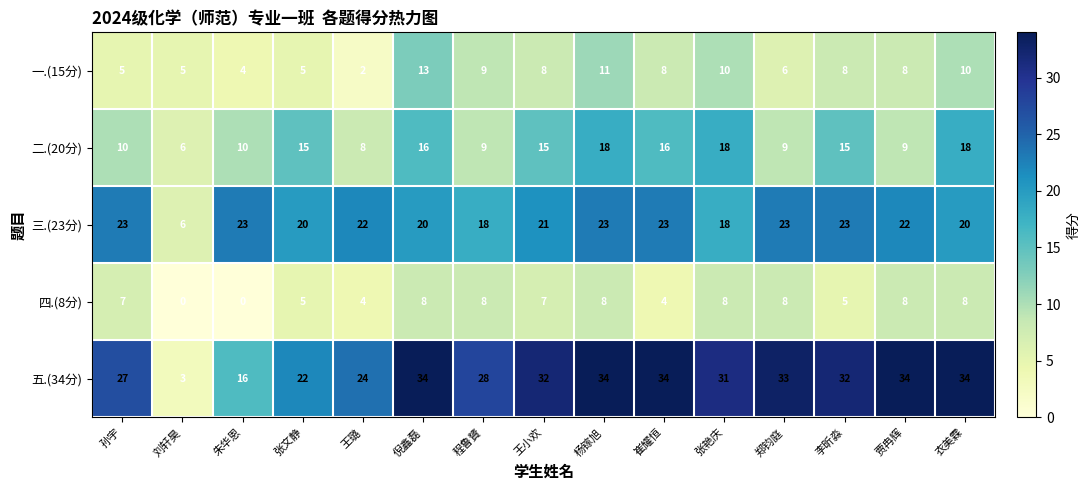

What is the difference between the highest and lowest values at 倪鑫磊?

26